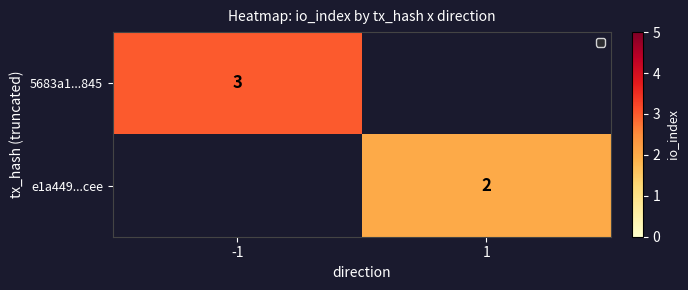

Is the value of e1a449...cee at 1 greater than the value of 5683a1...845 at -1?

No